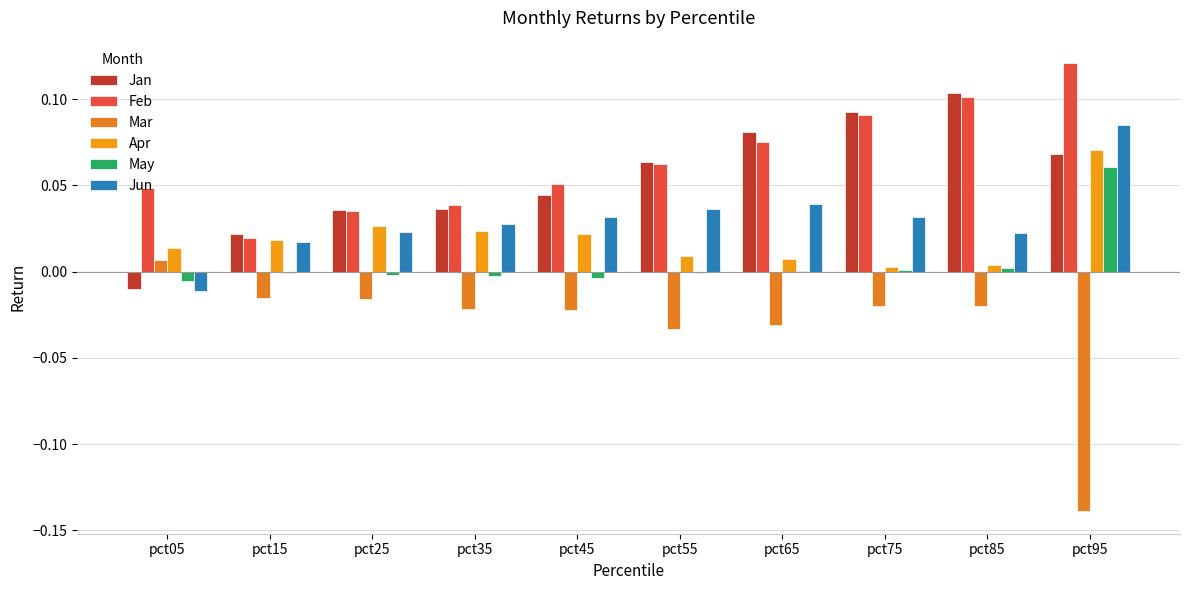

What are all the series names shown in the legend?

Jan, Feb, Mar, Apr, May, Jun